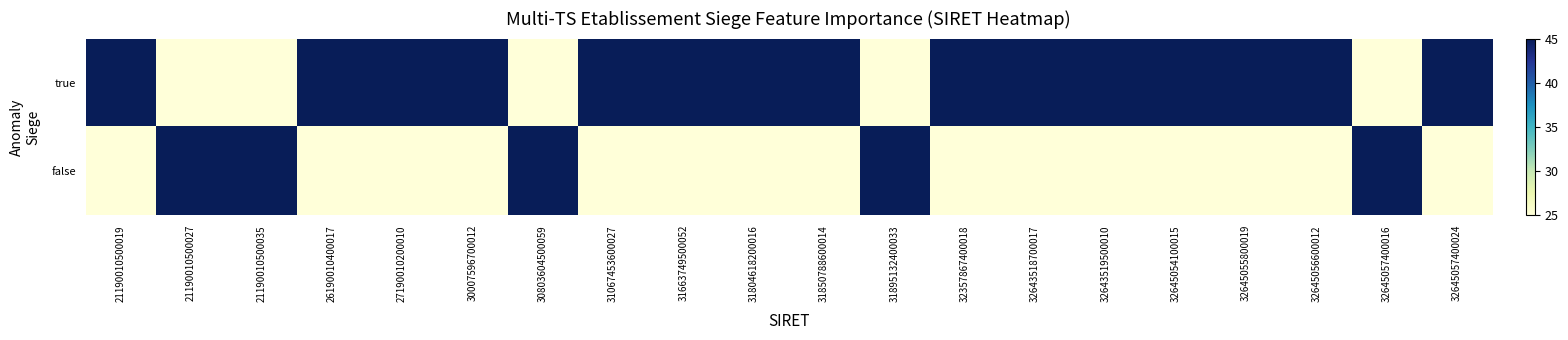

At how many categories does at least one series exceed 27?

20